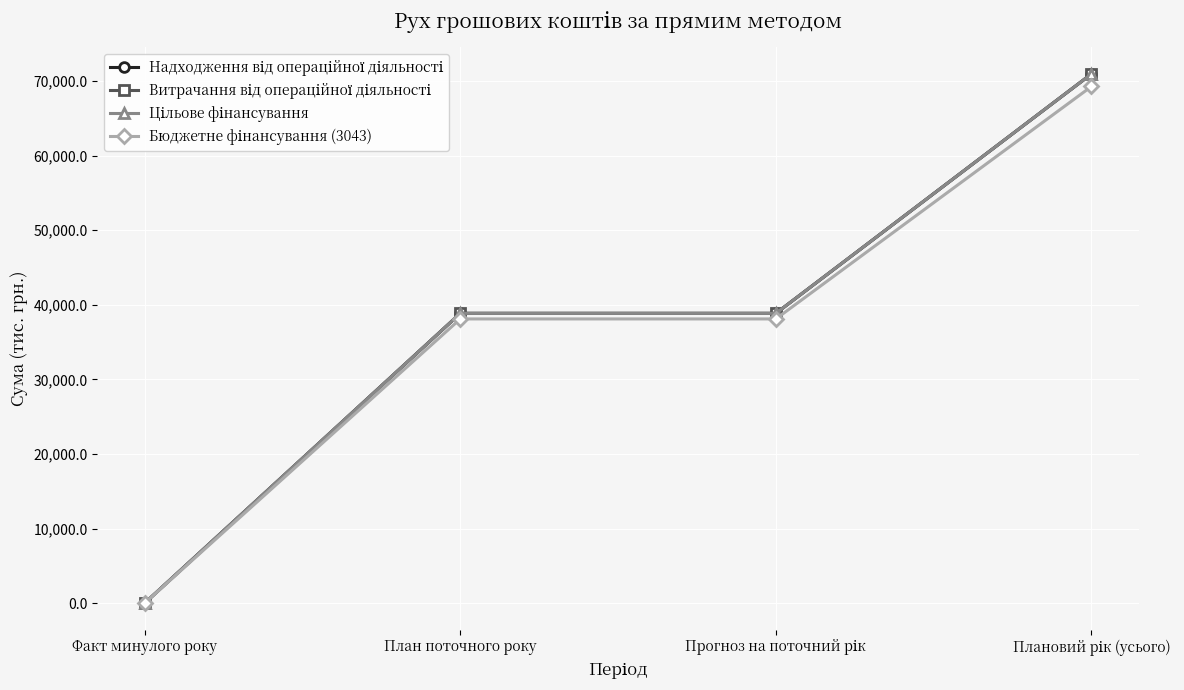

List the series in order of their peak value, lowest first.

Бюджетне фінансування (3043), Витрачання від операційної діяльності, Надходження від операційної діяльності, Цільове фінансування